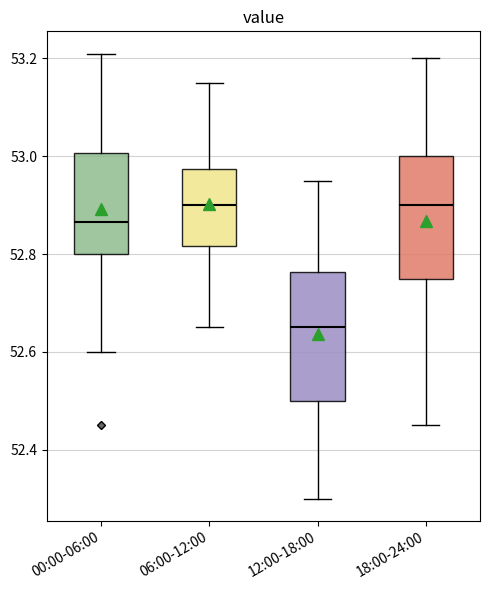

Where is the lower edge of the box for 18:00-24:00 on the y-axis? The values are not printed on the chart, so give them approximately, as read against the axis.

52.76